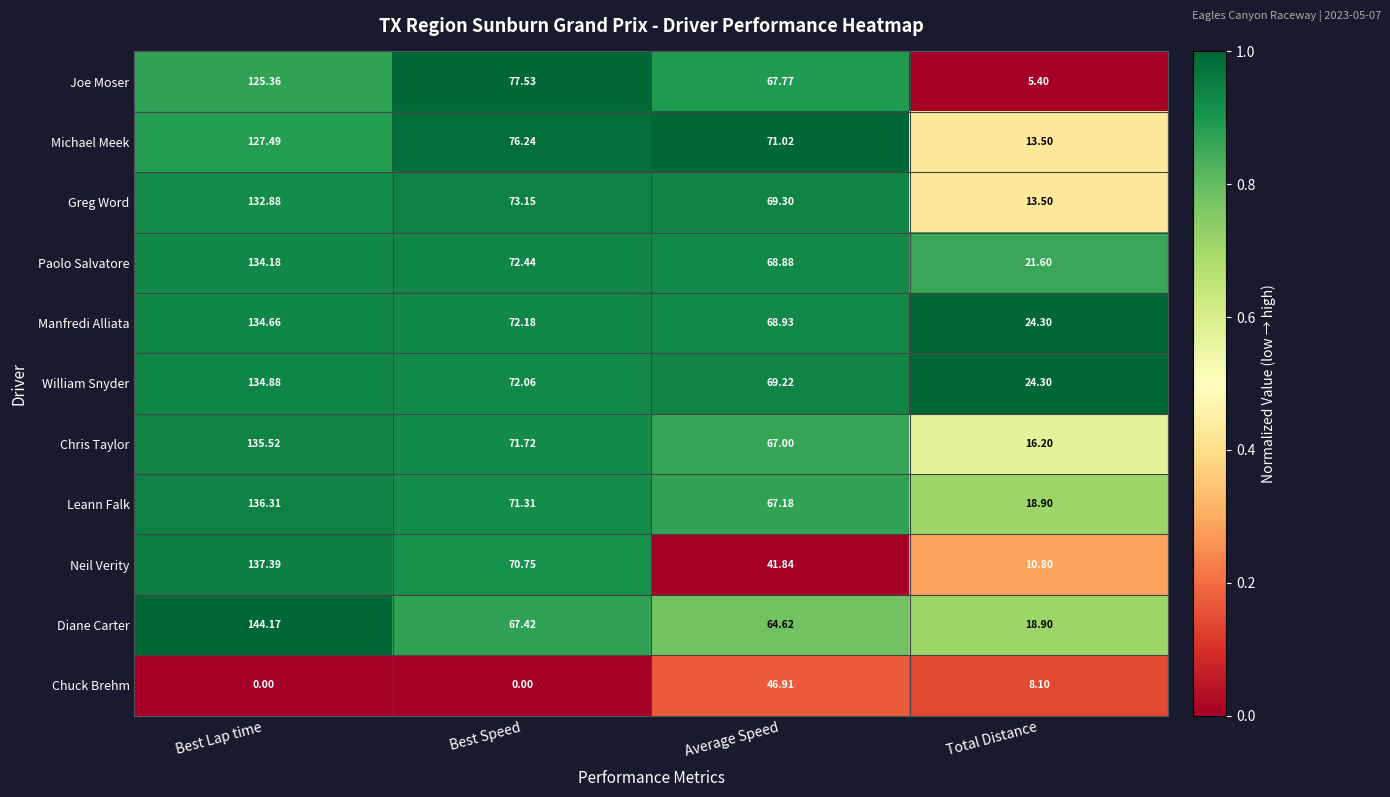

At which category is the sum across all series the highest?

Best Lap time